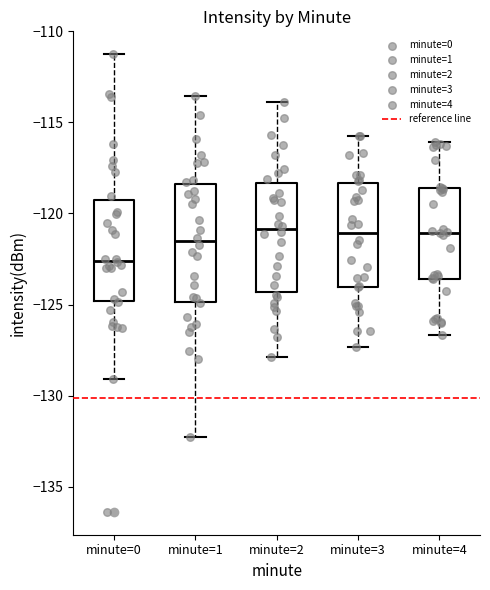

Reading left to right, read every box against the y-axis: the position of its median line, the range the box covers, and the ends of its whiskers. The values are not printed on the chart, so give them approximately, as read against the axis.

minute=0: median -122.5, box -125.0 to -119.5, whiskers -129.0 to -111.5
minute=1: median -121.5, box -125.0 to -118.5, whiskers -132.5 to -113.5
minute=2: median -121.0, box -124.5 to -118.5, whiskers -128.0 to -114.0
minute=3: median -121.0, box -124.0 to -118.5, whiskers -127.5 to -115.5
minute=4: median -121.0, box -123.5 to -118.5, whiskers -126.5 to -116.0